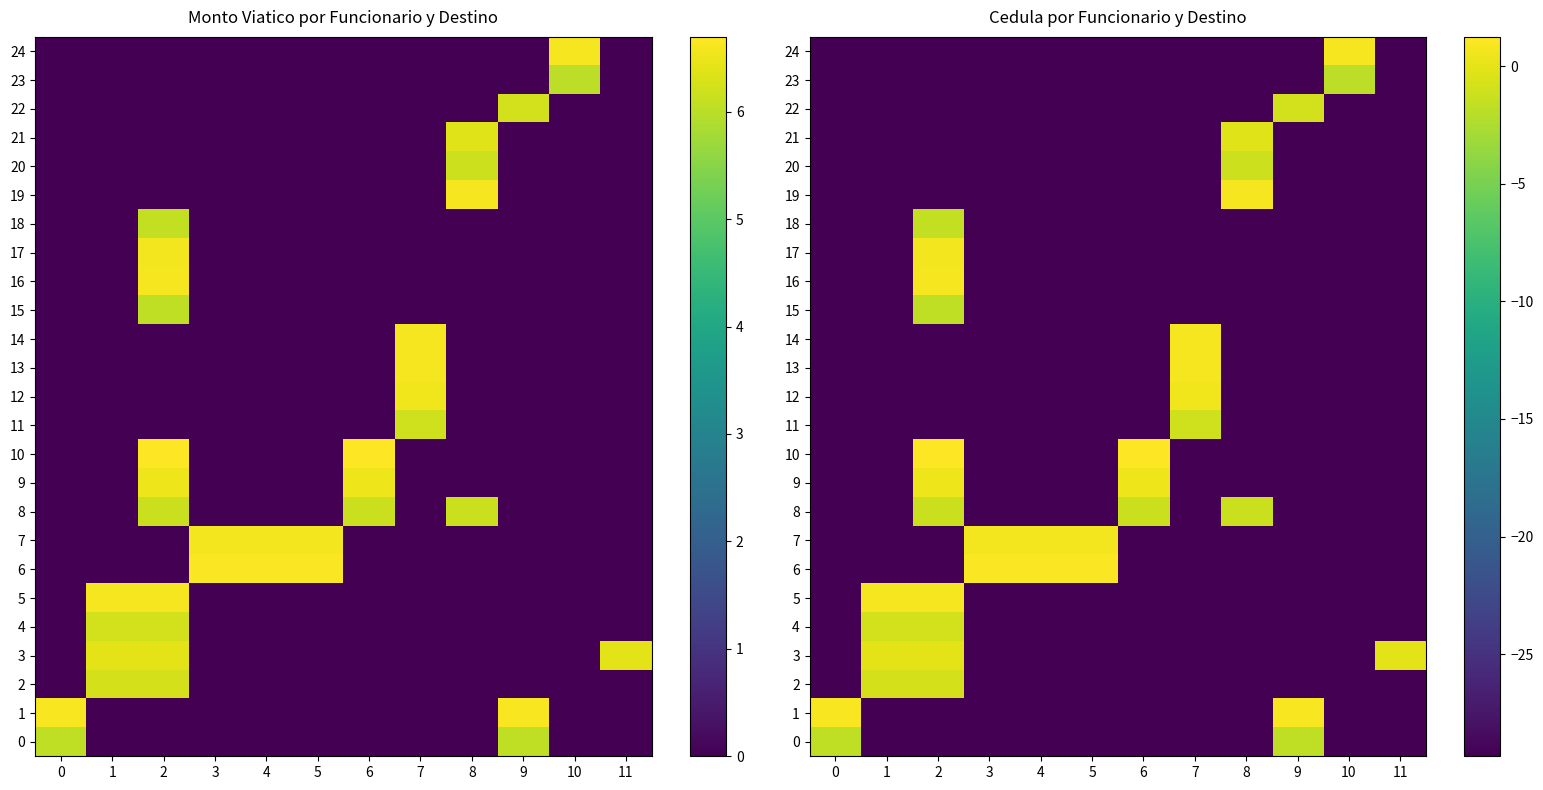

Is the value of 0 at 7 greater than the value of 10 at 5?

No